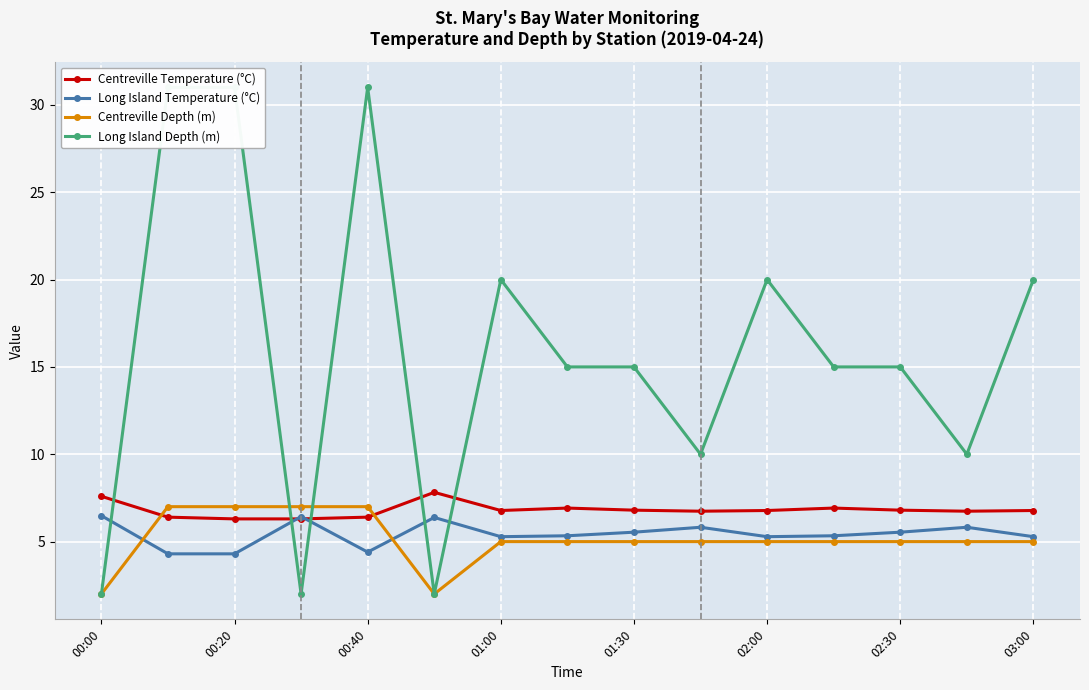

True or false: Centreville Temperature (°C) has a value of 9.3 at 01:00.

False